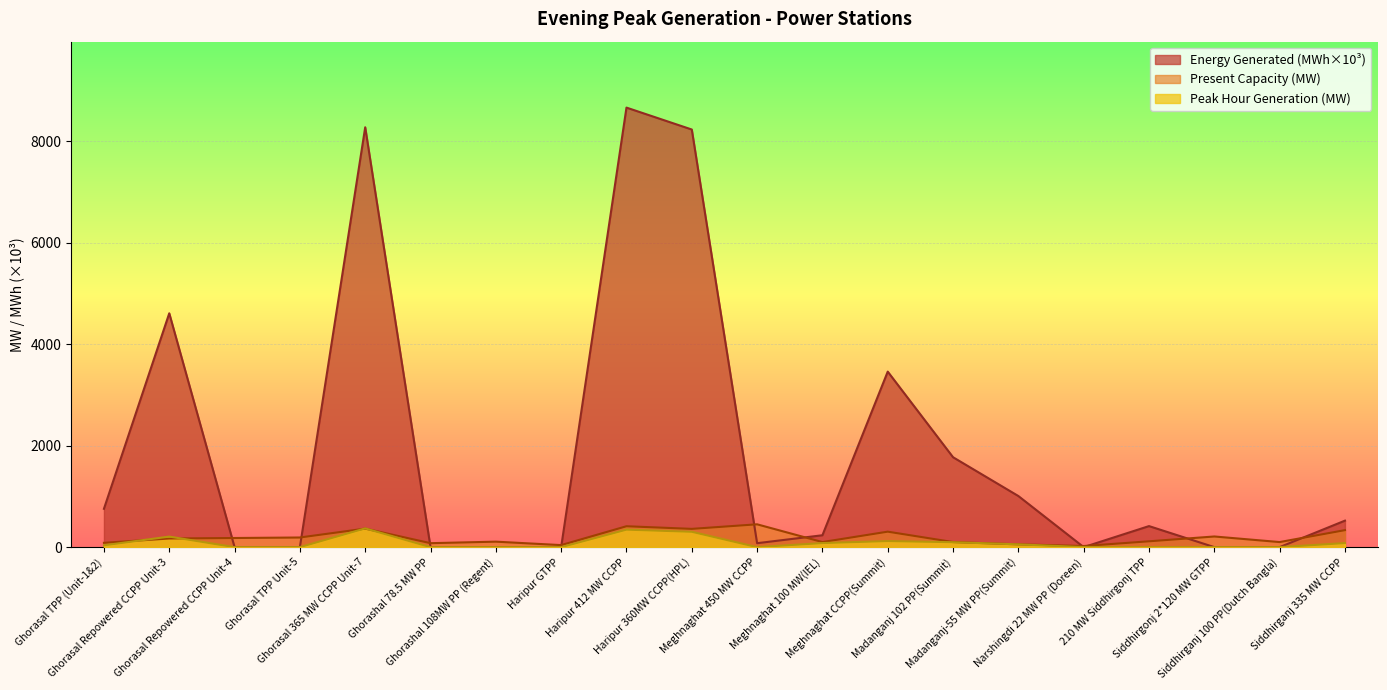

What is the total value across all series at Narshingdi 22 MW PP (Doreen)?

22.0